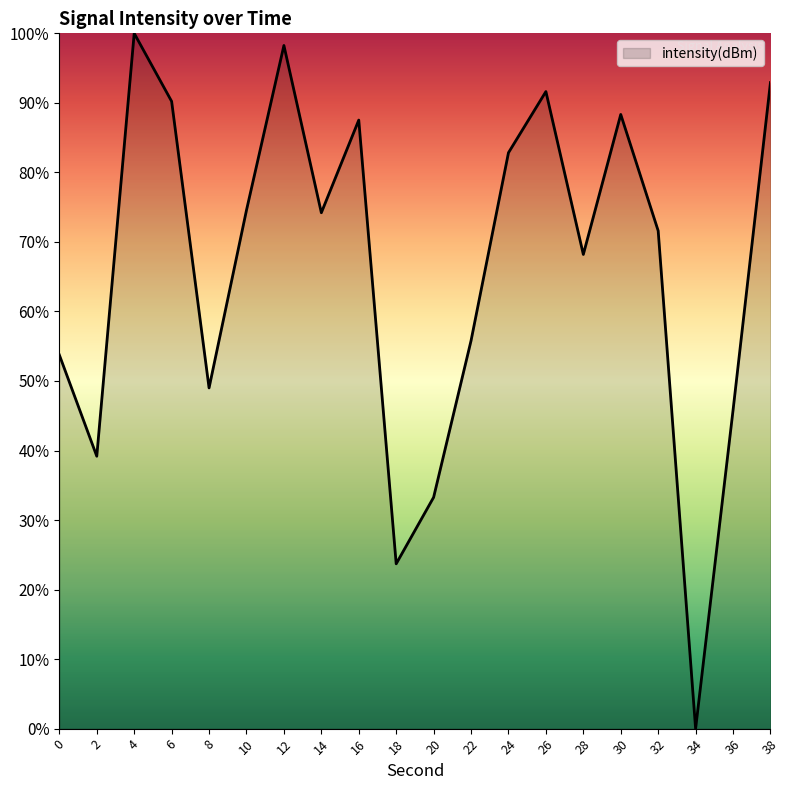

Where does the data first go above 74?

4